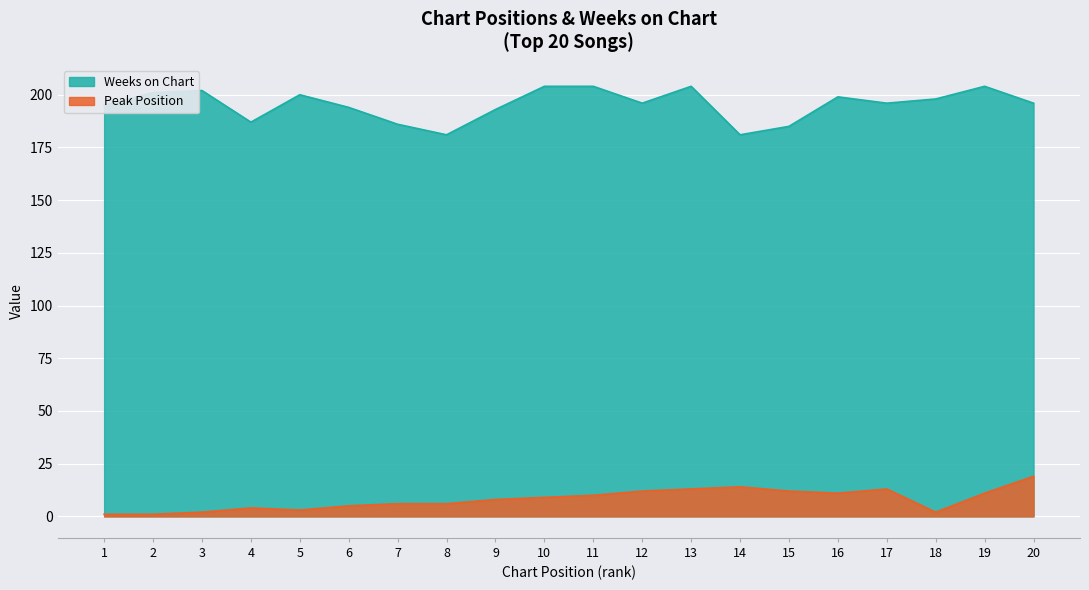

What is the value of the Peak Position point at the 14th from the left?

14